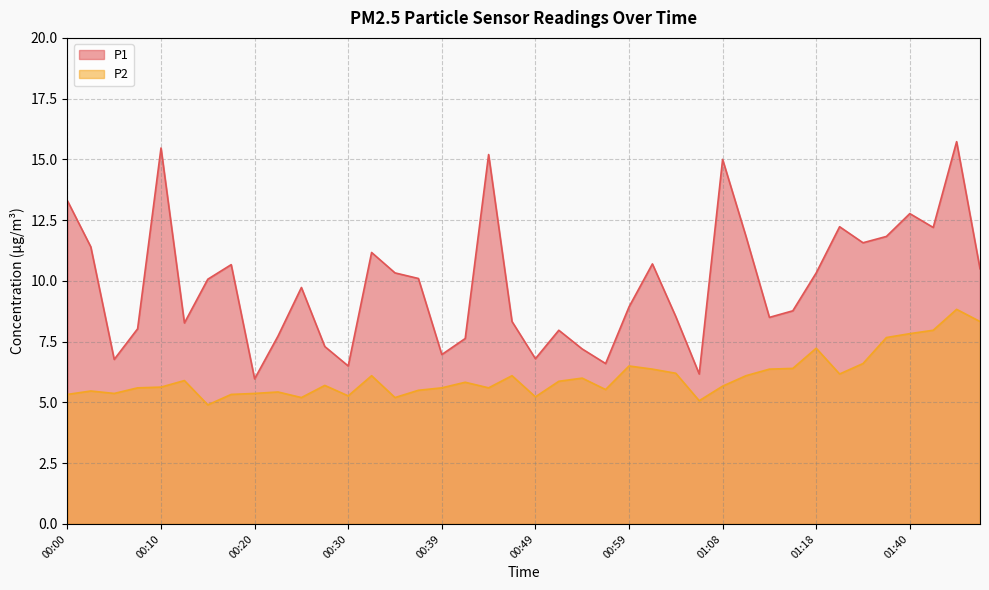

How many interior local peaks does the P2 series have?

11